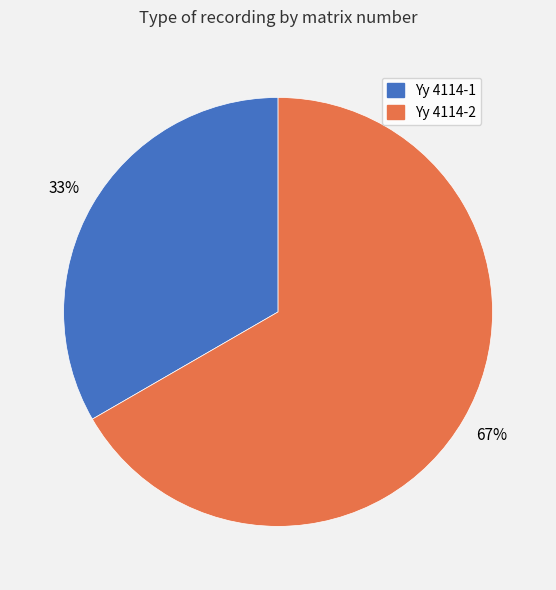

To the nearest percent, what percentage of the pie is Yy 4114-2?

67%